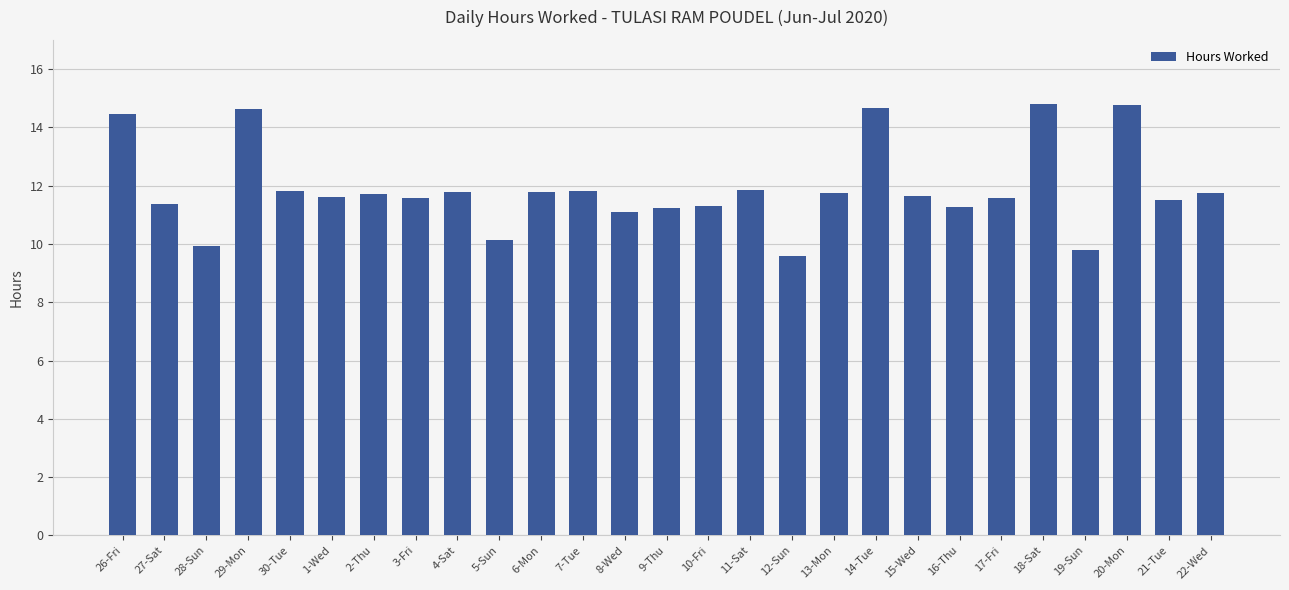

Read the value at 6-Mon.

11.8